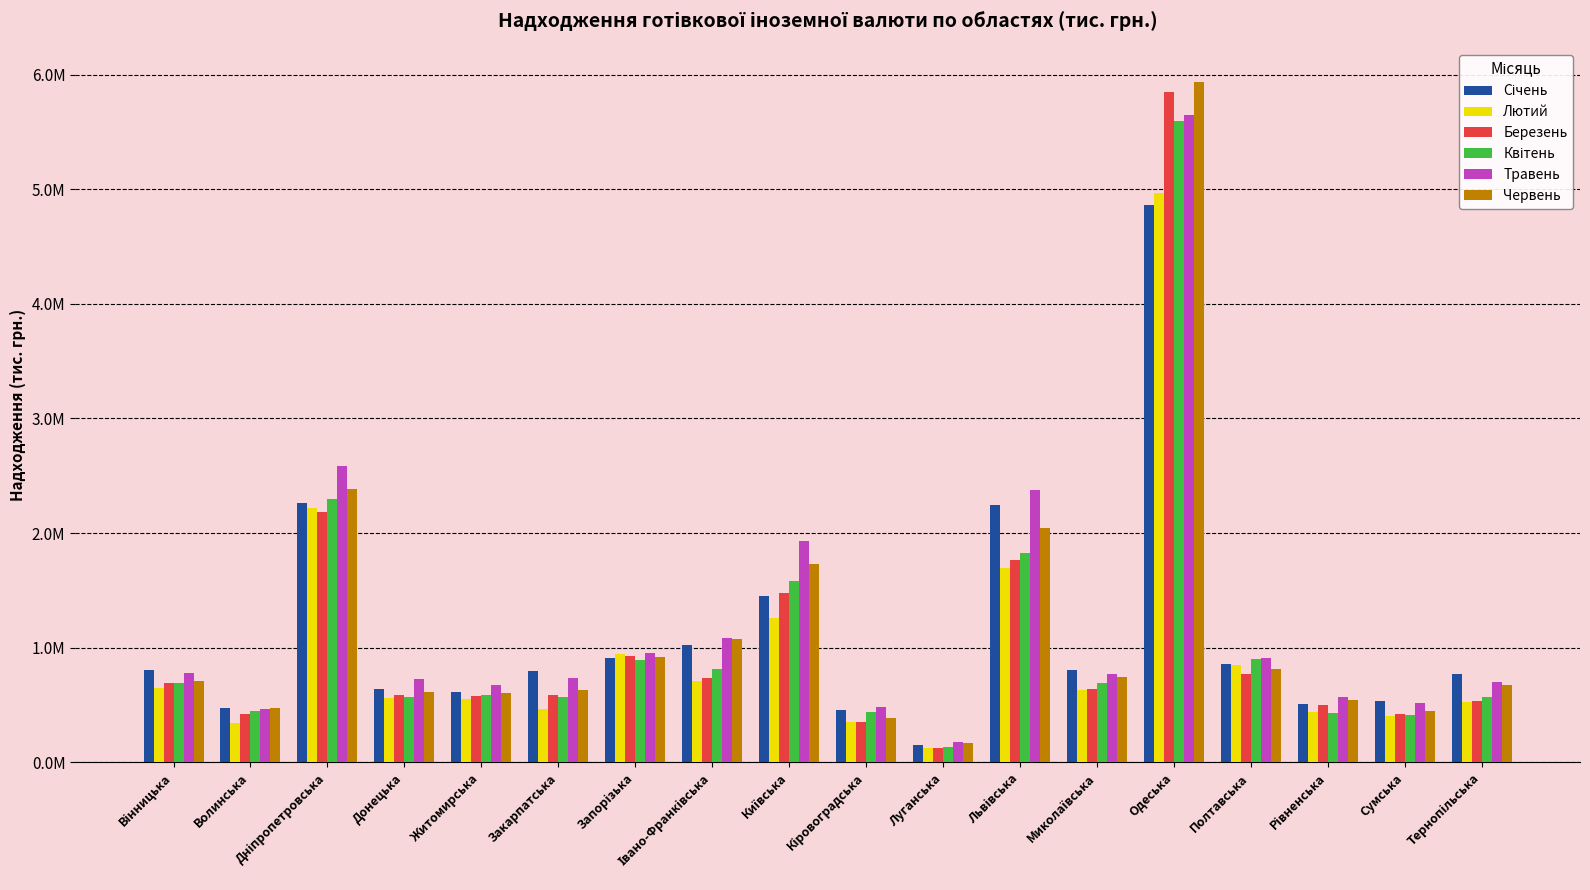

Which series has the widest spread of values?

Червень